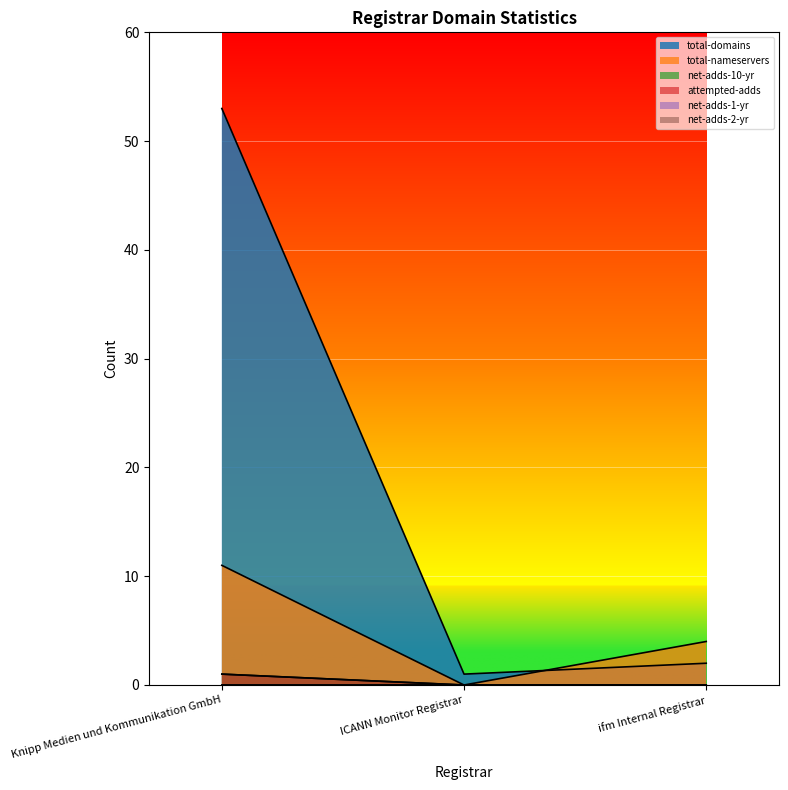

Which series has the largest total across all categories?

total-domains